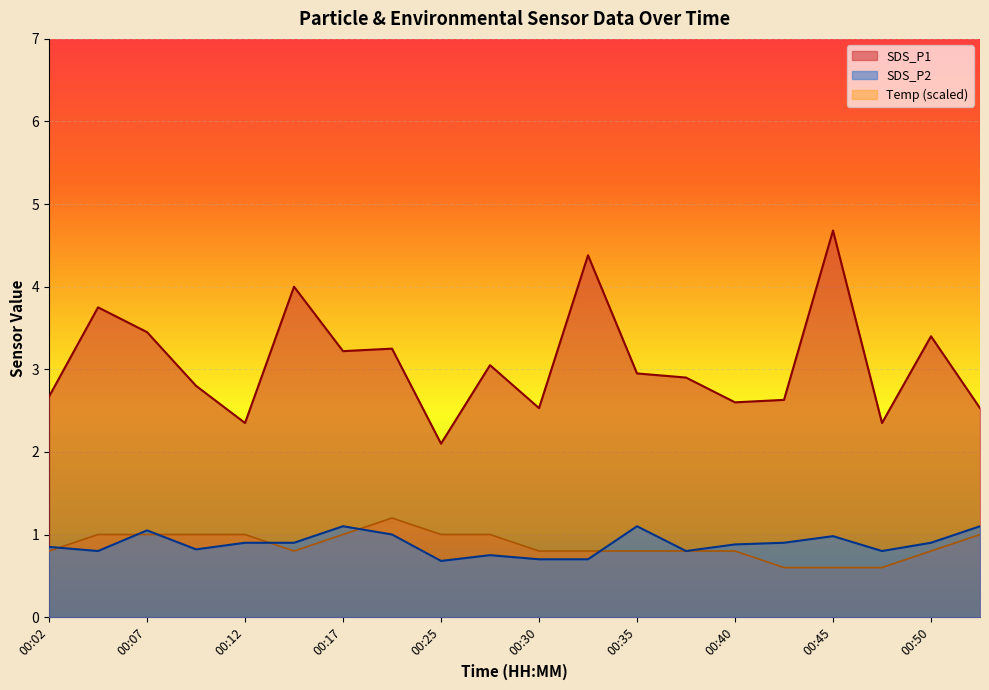

How many lines are shown in the chart?

3